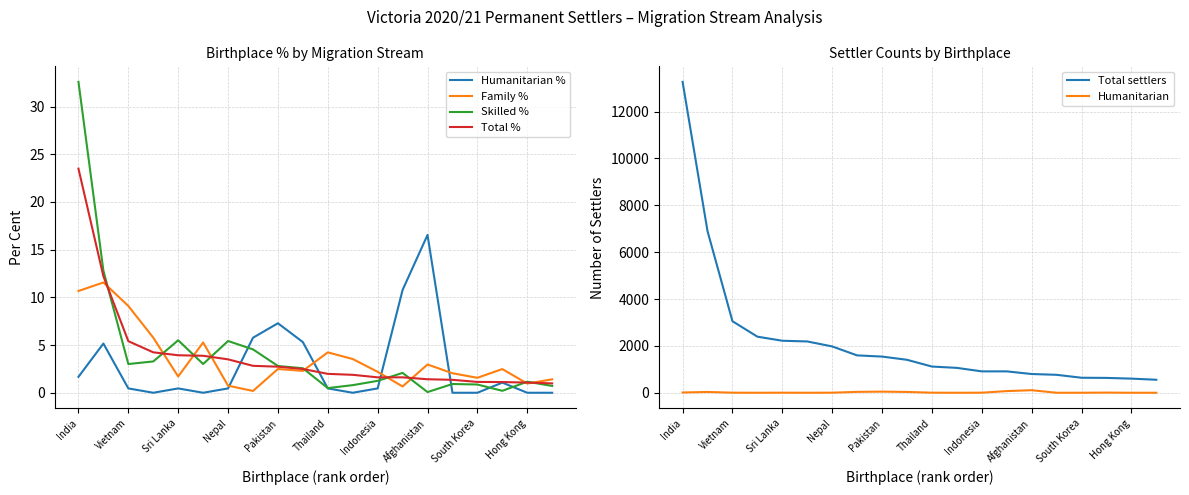

Does the chart have visible grid lines?

Yes